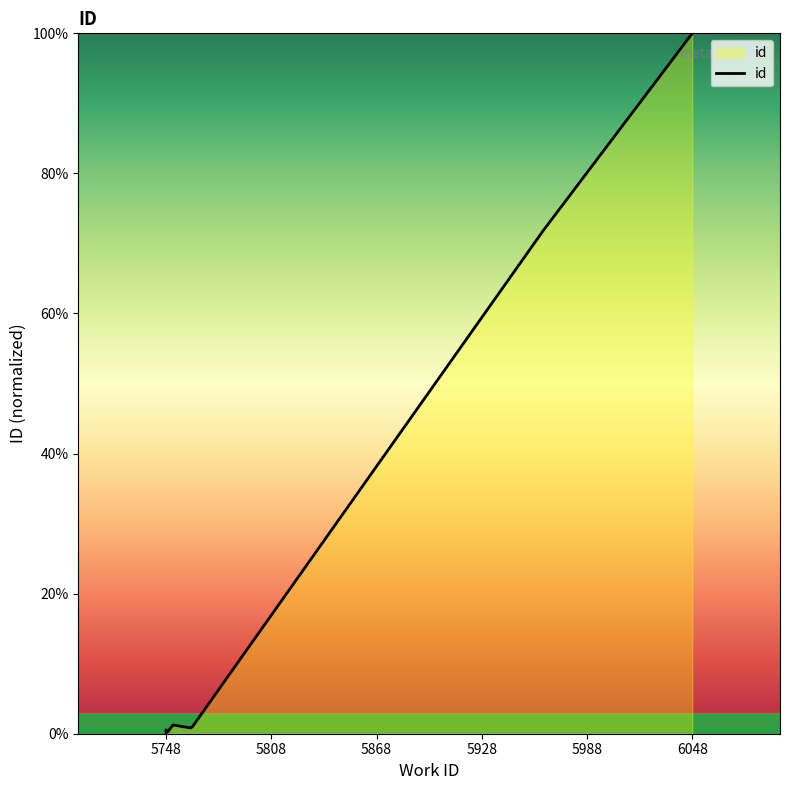

What is the label of the 9th point from the right?

5748